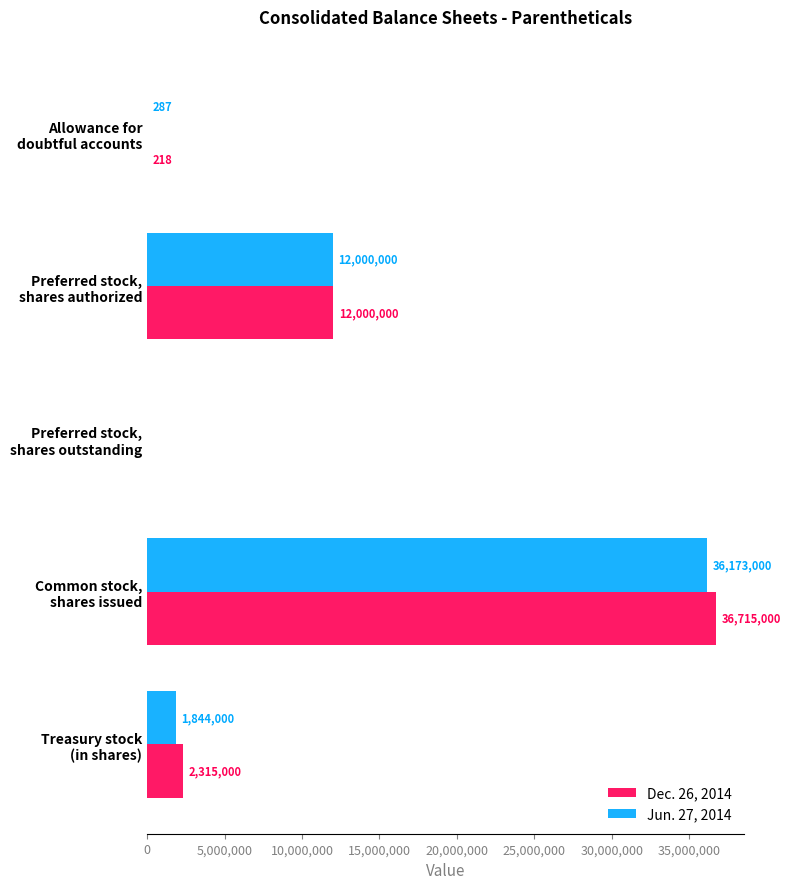

At which category is the sum across all series the highest?

Common stock,
shares issued